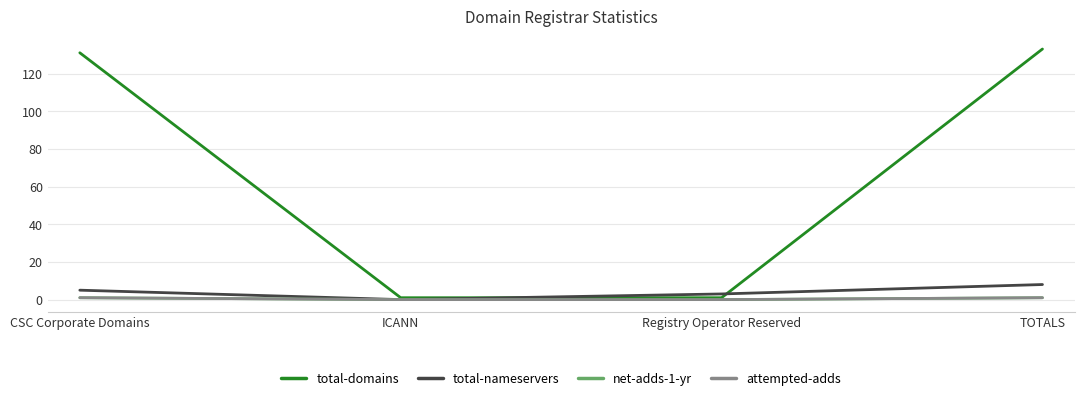

Is this an area chart (filled region under the line)?

No